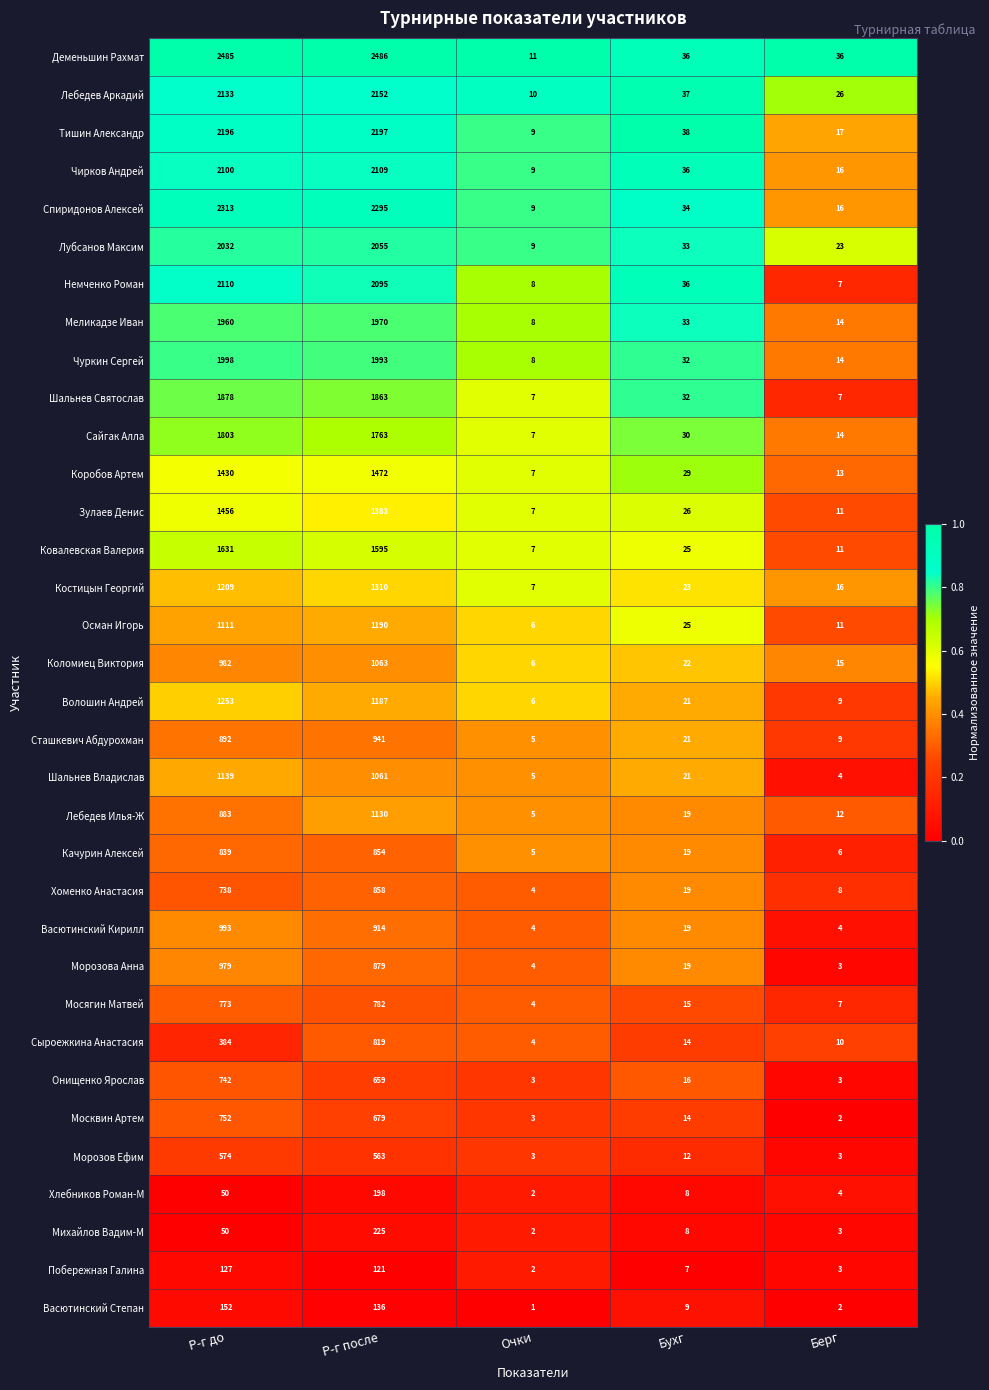

Which series changed the most between Очки and Бухг?

Тишин Александр